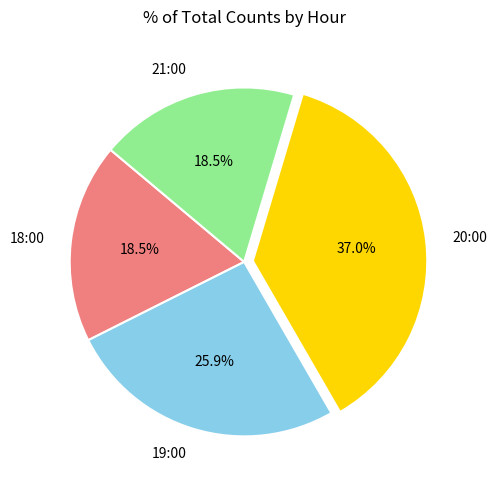

Which category has the biggest portion of the pie?

20:00